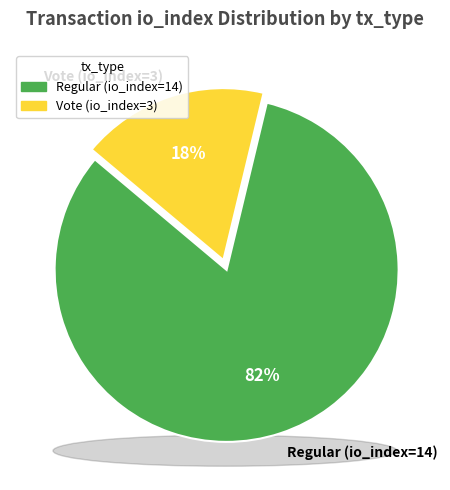

How many segments does this pie chart have?

2